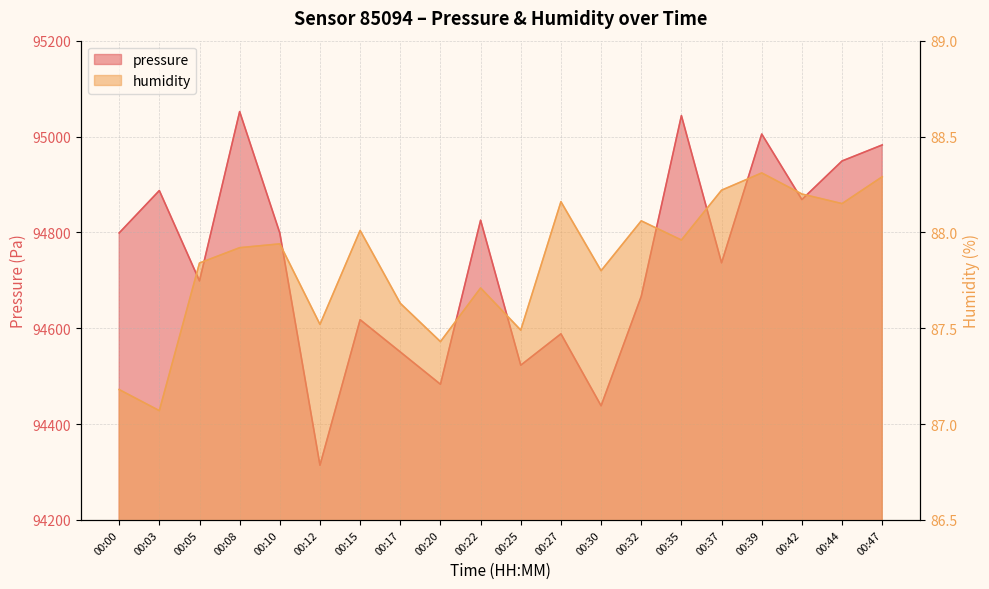

What is the smallest value displayed?

87.1